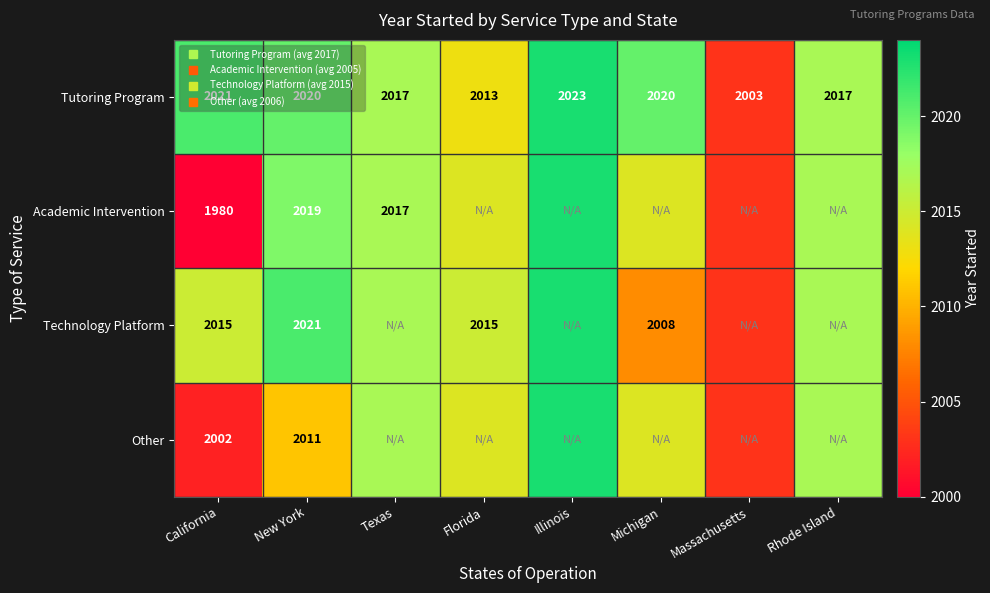

List the labels in order of Technology Platform value, largest first.

Illinois, New York, Texas, Rhode Island, California, Florida, Michigan, Massachusetts